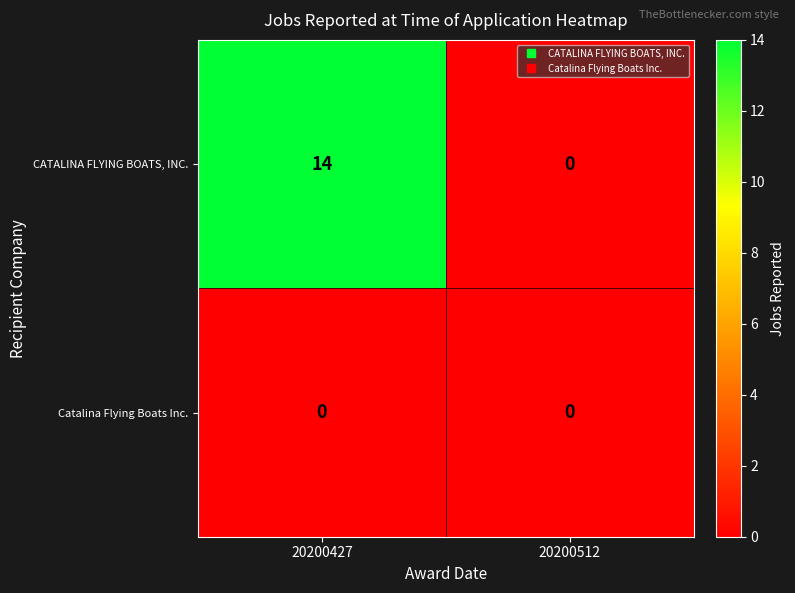

At which category does the chart reach its peak across all series?

20200427